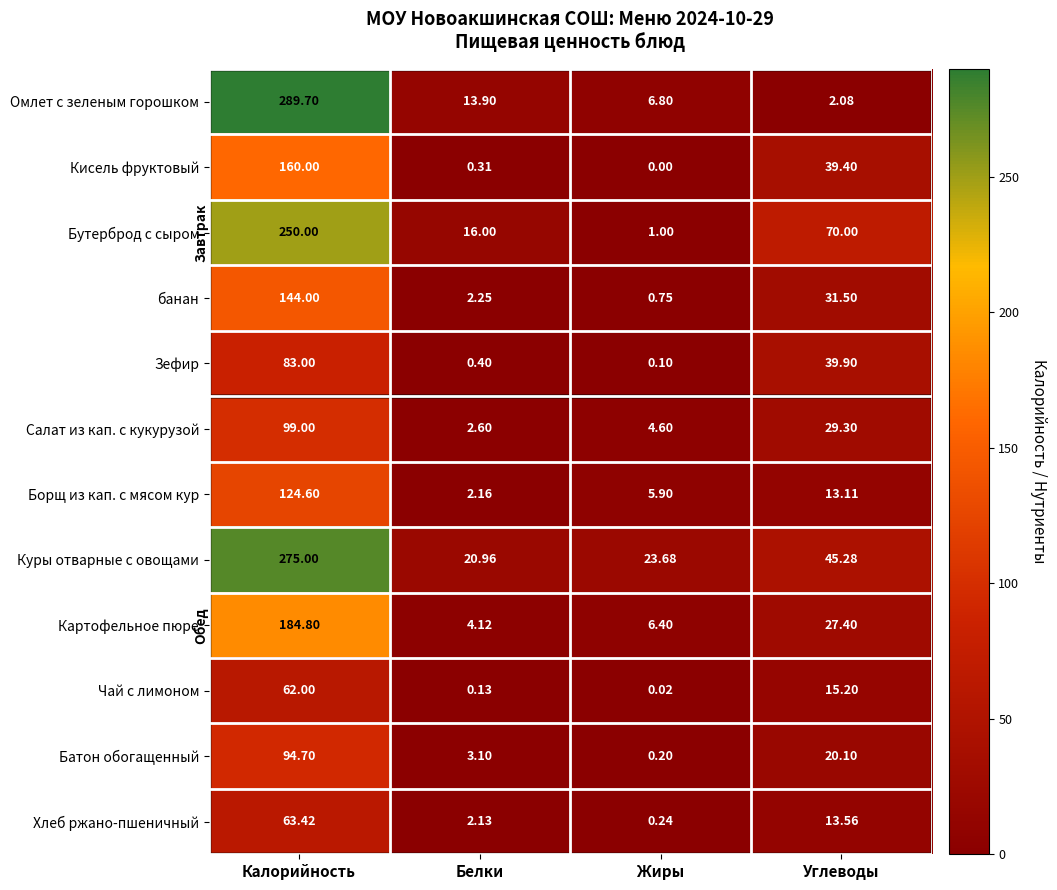

What is the total value across all series at Калорийность?

1830.2